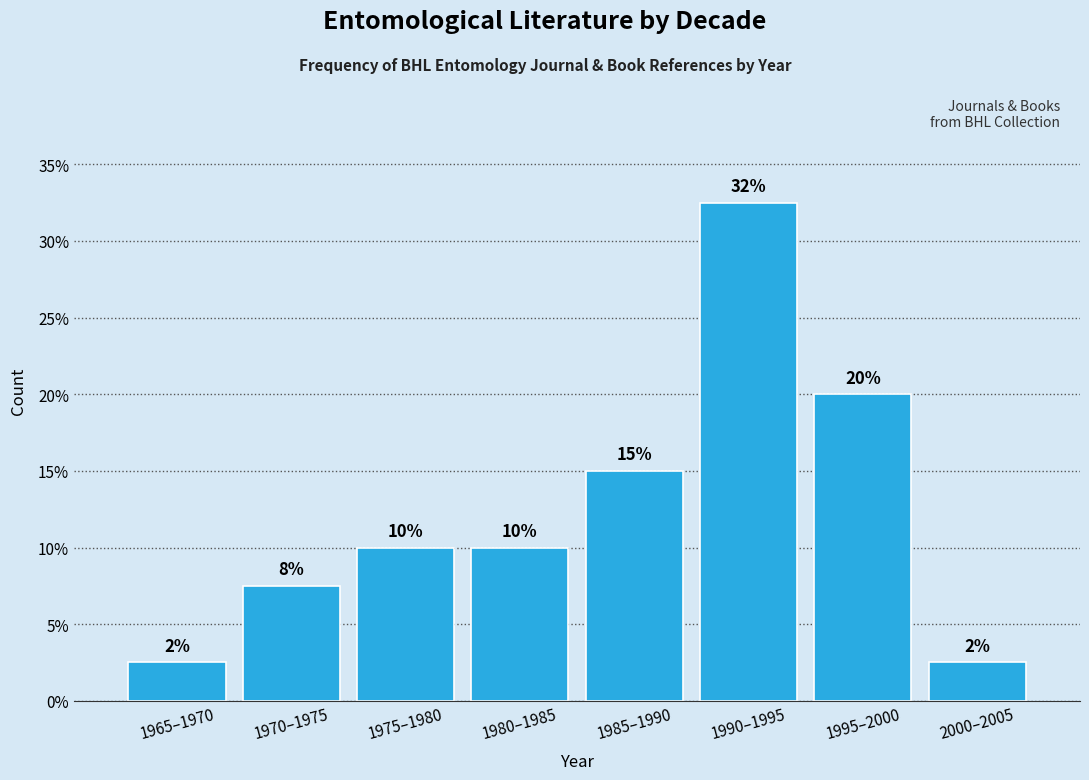

What is the change in value from 1975–1980 to 1985–1990?

+5.0